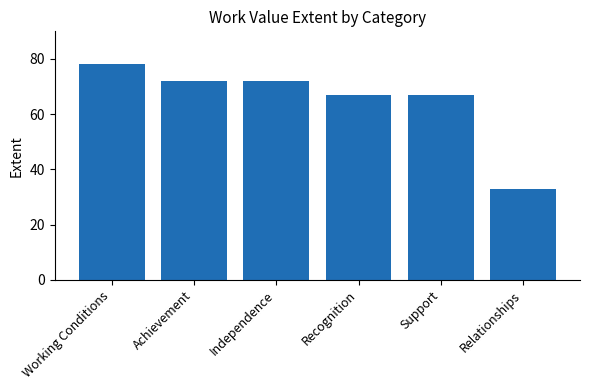

Read the value at Recognition.

67